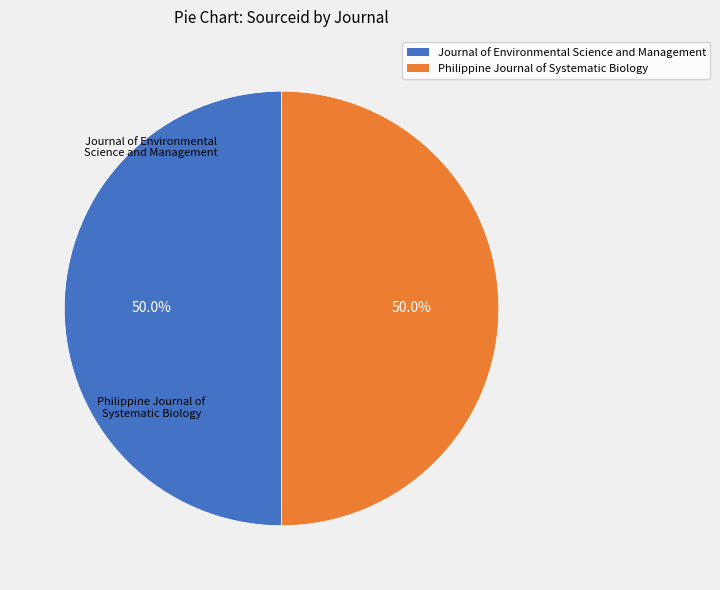

How much of the chart is everything except Journal of Environmental Science and Management?

50.0%